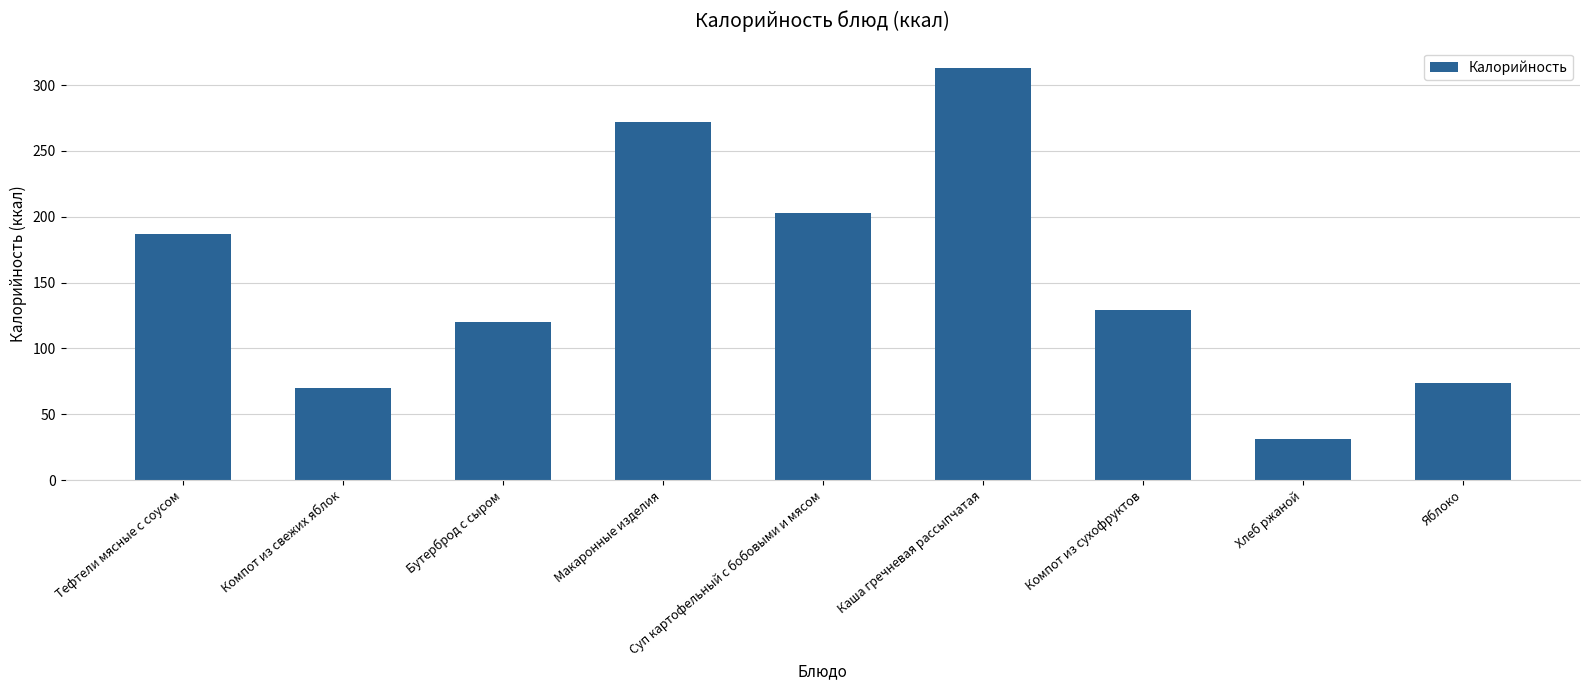

What is the difference between the second highest and second lowest values?

202.0